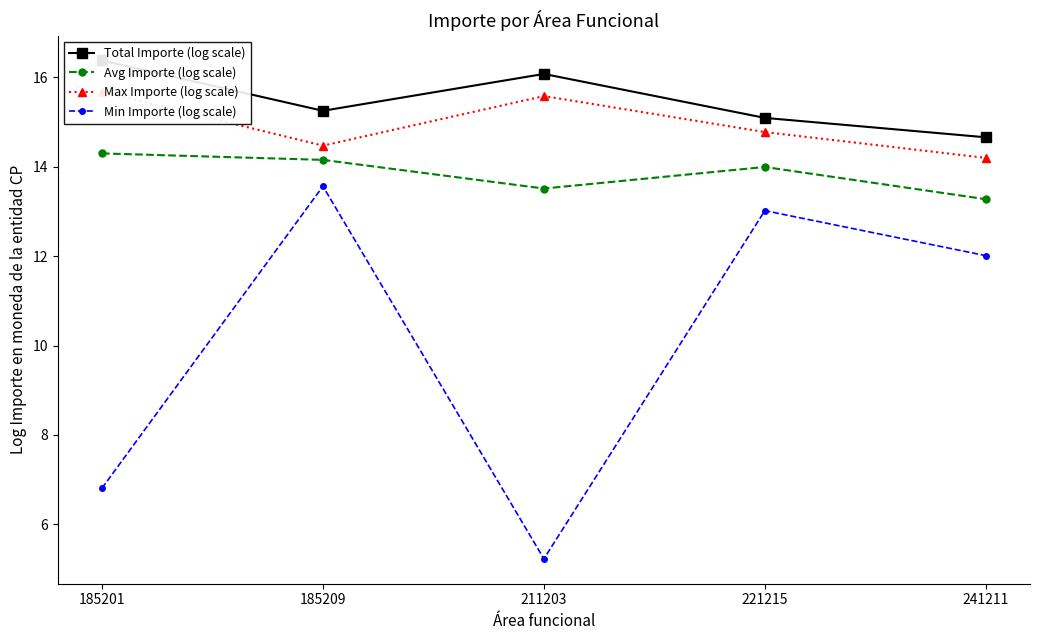

The Max Importe (log scale) series shows 20.6 at 221215. True or false?

False